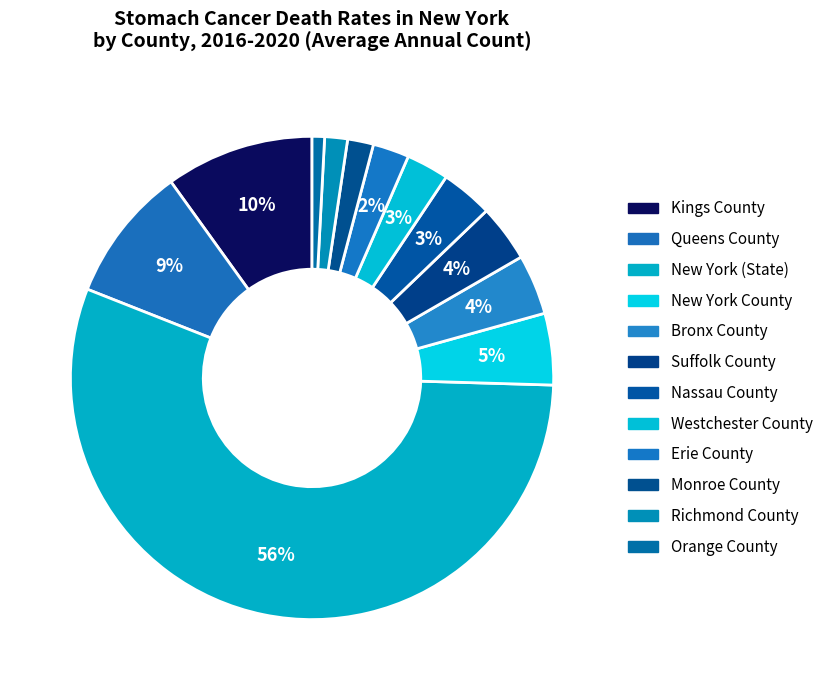

What is the ratio of the value at Queens County to the value at New York (State)?

0.2